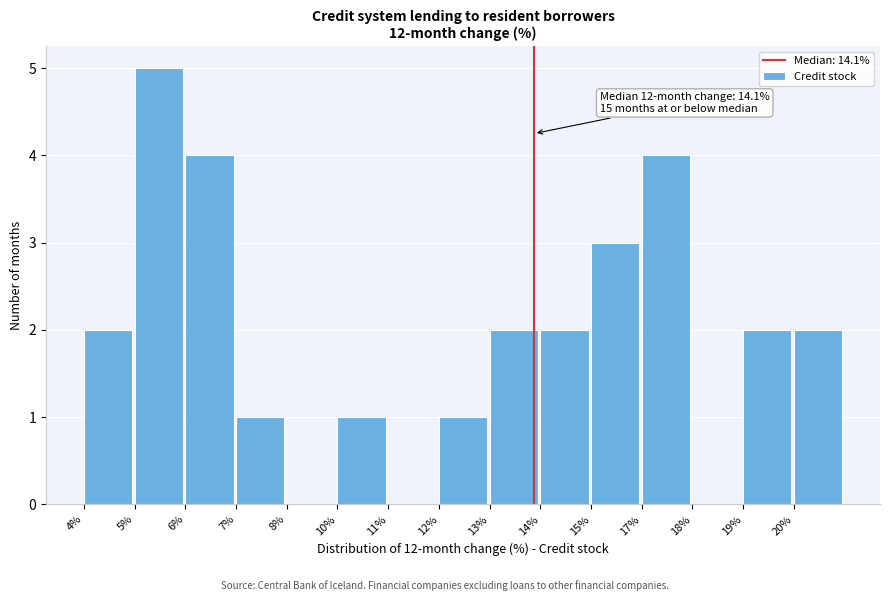

Reading left to right, transcribe all the data shown in this chart.

4%=2	5%=5	6%=4	7%=1	8%=0	10%=1	11%=0	12%=1	13%=2	14%=2	15%=3	17%=4	18%=0	19%=2	20%=2